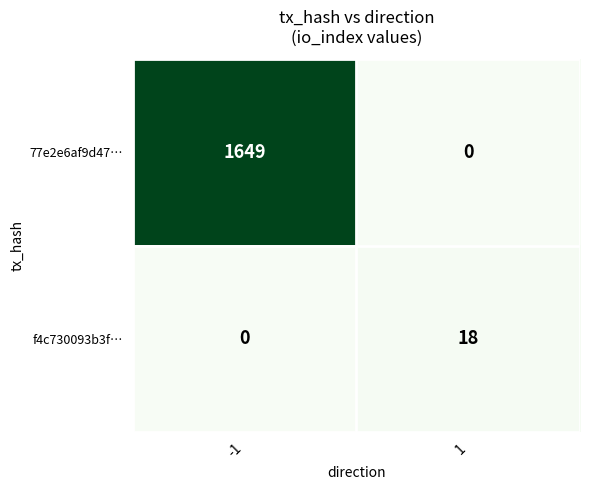

At which category is the sum across all series the highest?

-1